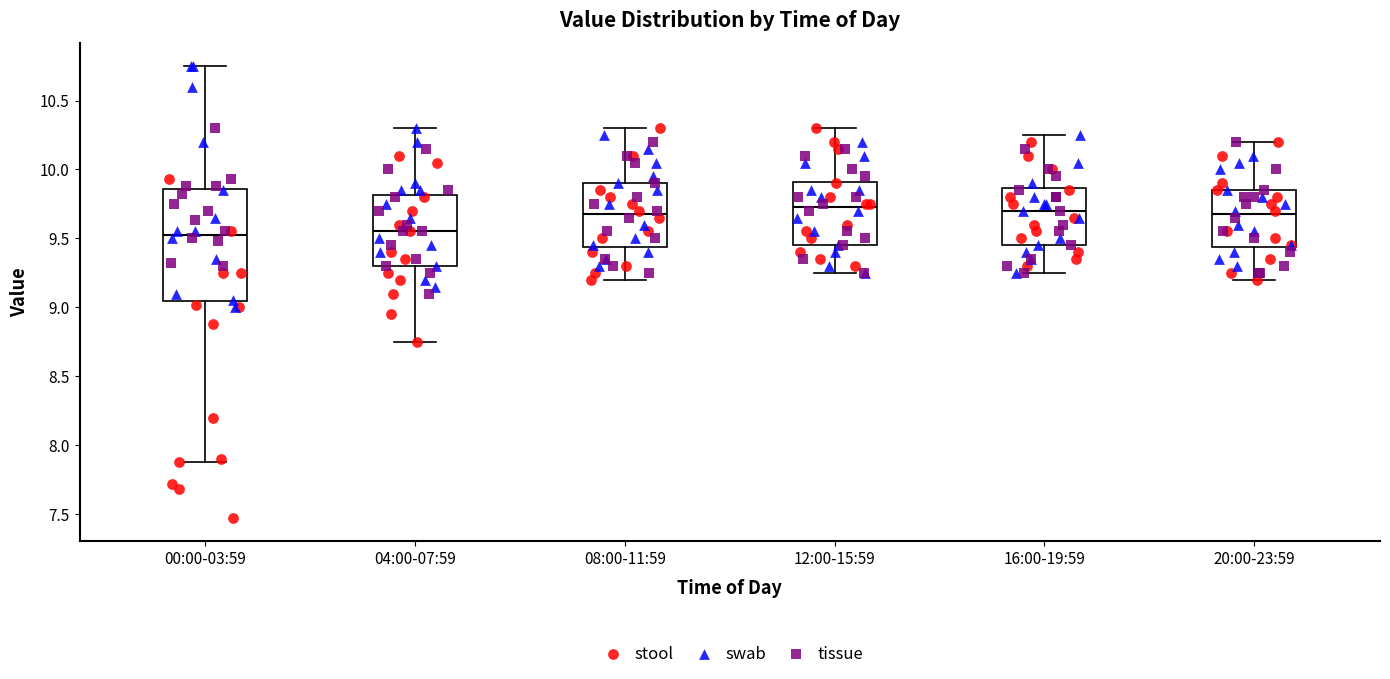

Reading left to right, read every box against the y-axis: the position of its median line, the range the box covers, and the ends of its whiskers. The values are not printed on the chart, so give them approximately, as read against the axis.

00:00-03:59: median 9.55, box 9.05 to 9.85, whiskers 7.90 to 10.75
04:00-07:59: median 9.55, box 9.30 to 9.80, whiskers 8.75 to 10.30
08:00-11:59: median 9.70, box 9.45 to 9.90, whiskers 9.20 to 10.30
12:00-15:59: median 9.75, box 9.45 to 9.90, whiskers 9.25 to 10.30
16:00-19:59: median 9.70, box 9.45 to 9.85, whiskers 9.25 to 10.25
20:00-23:59: median 9.70, box 9.45 to 9.85, whiskers 9.20 to 10.20